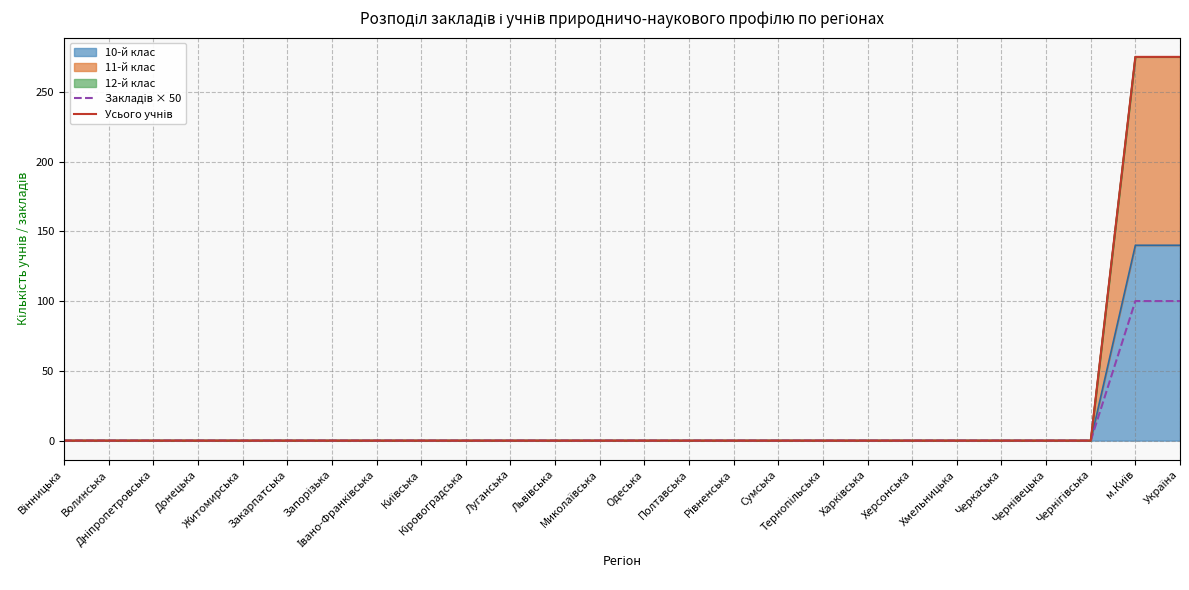

The Усього учнів series shows 92 at Вінницька. True or false?

False